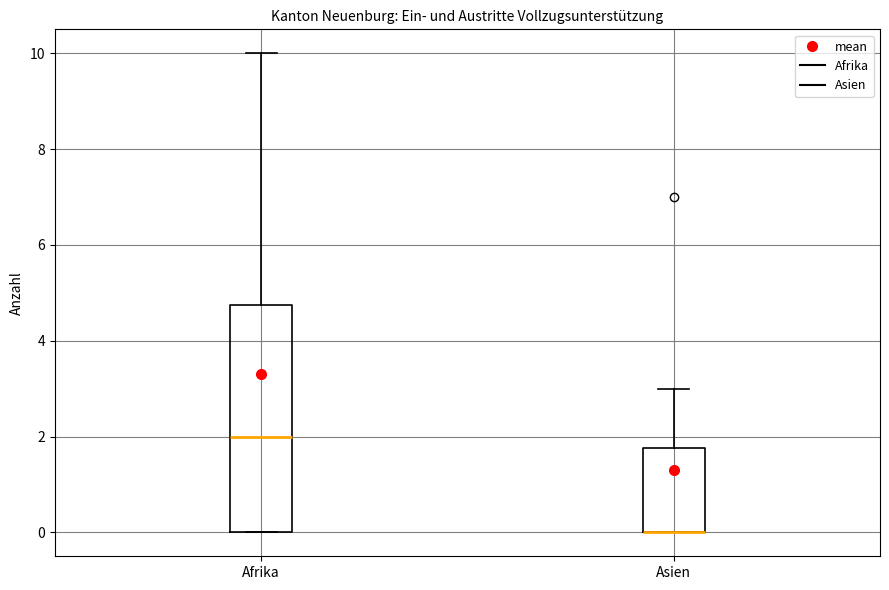

Reading left to right, transcribe this box plot: for each box, give where its median line is, the range the box spans, and where its two whiskers end, as read against the y-axis. The values are not printed on the chart, so give them approximately, as read against the axis.

Afrika: median 2.0, box 0.0 to 4.8, whiskers 0.0 to 10.0
Asien: median 0.0 (drawn on the box's lower edge), box 0.0 to 1.8, whiskers 0.0 to 3.0